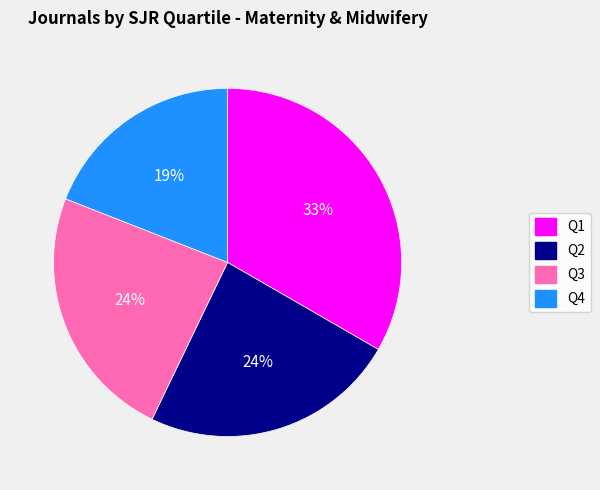

Is it true that Q1 is 33% of the pie?

True